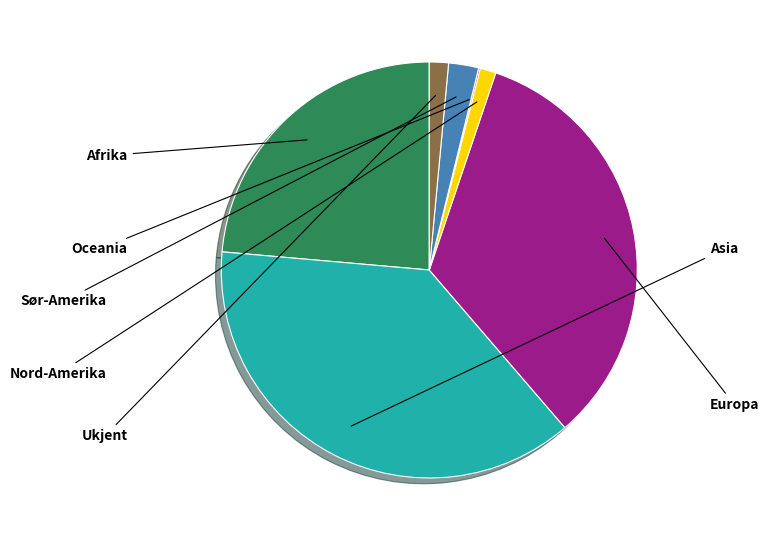

Is there any slice that represents more than half of the pie?

No